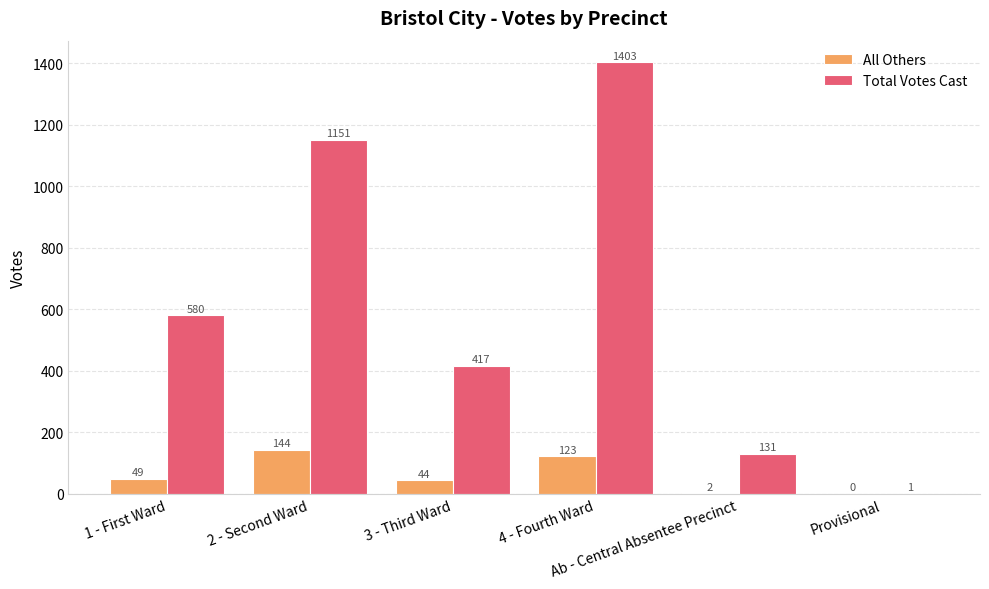

Which series has the largest total across all categories?

Total Votes Cast